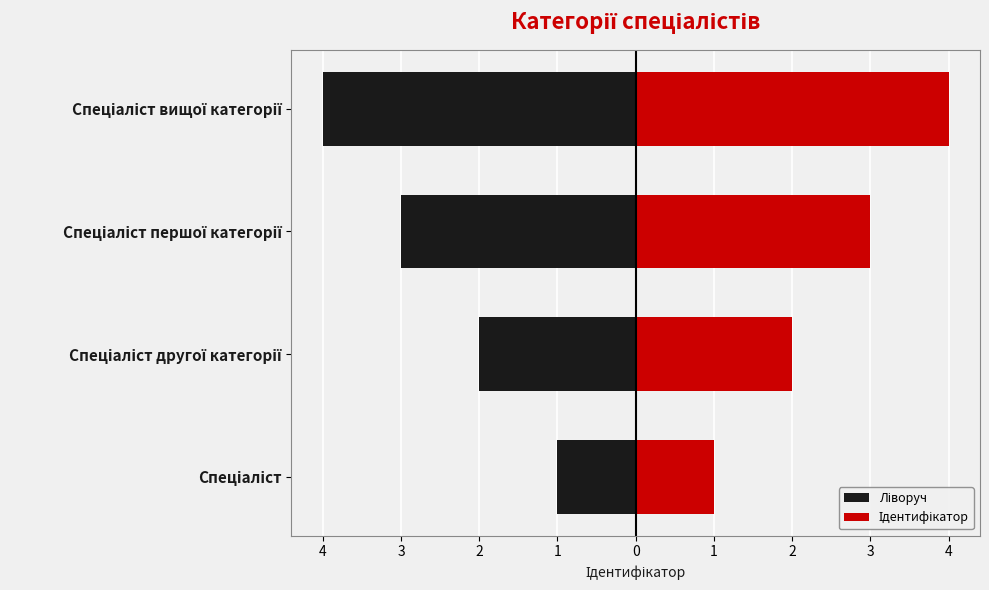

Reading right to left, extract all data points from this chart.

Ліворуч: -4	-3	-2	-1
Ідентифікатор: 4	3	2	1